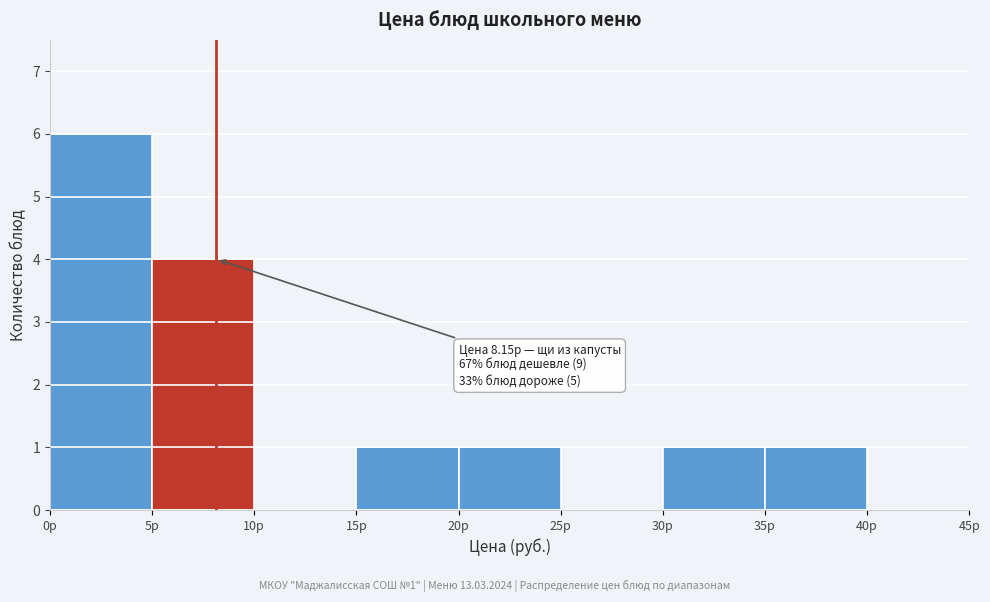

Which range on the x-axis has the tallest bar?

0 to 5